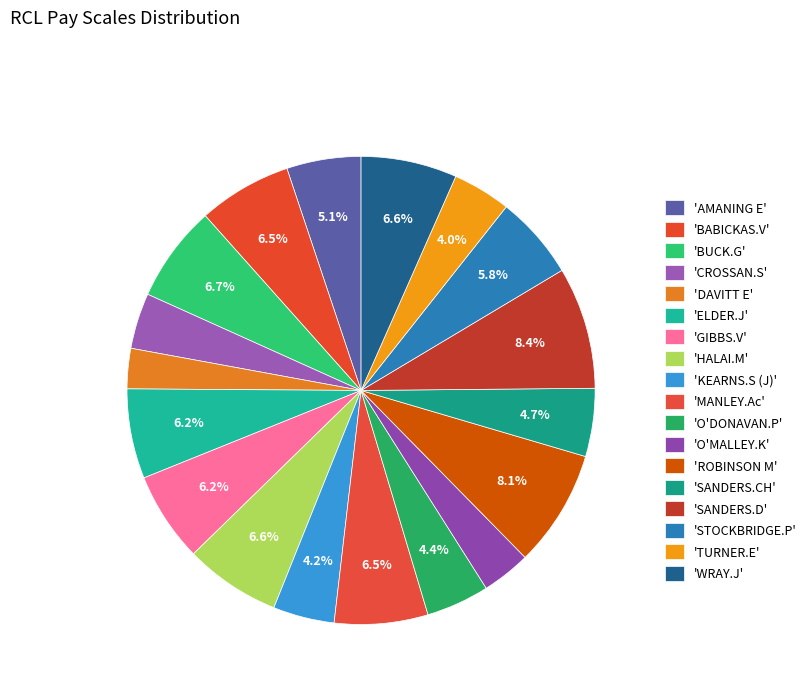

How many slices are in this pie chart?

18